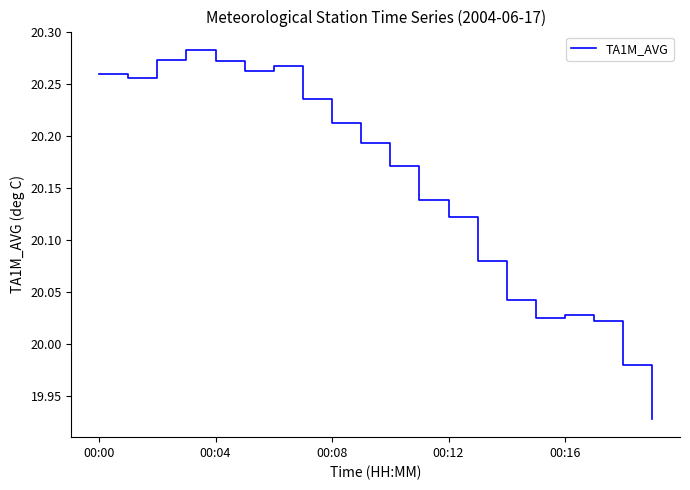

What is the difference between the maximum and minimum values?

0.4